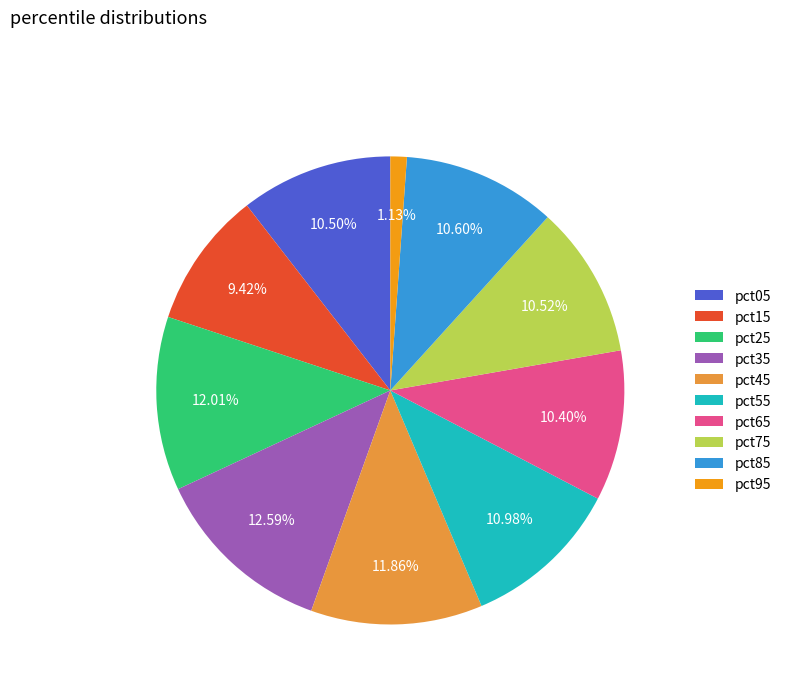

To the nearest percent, what percentage of the pie is pct45?

12%